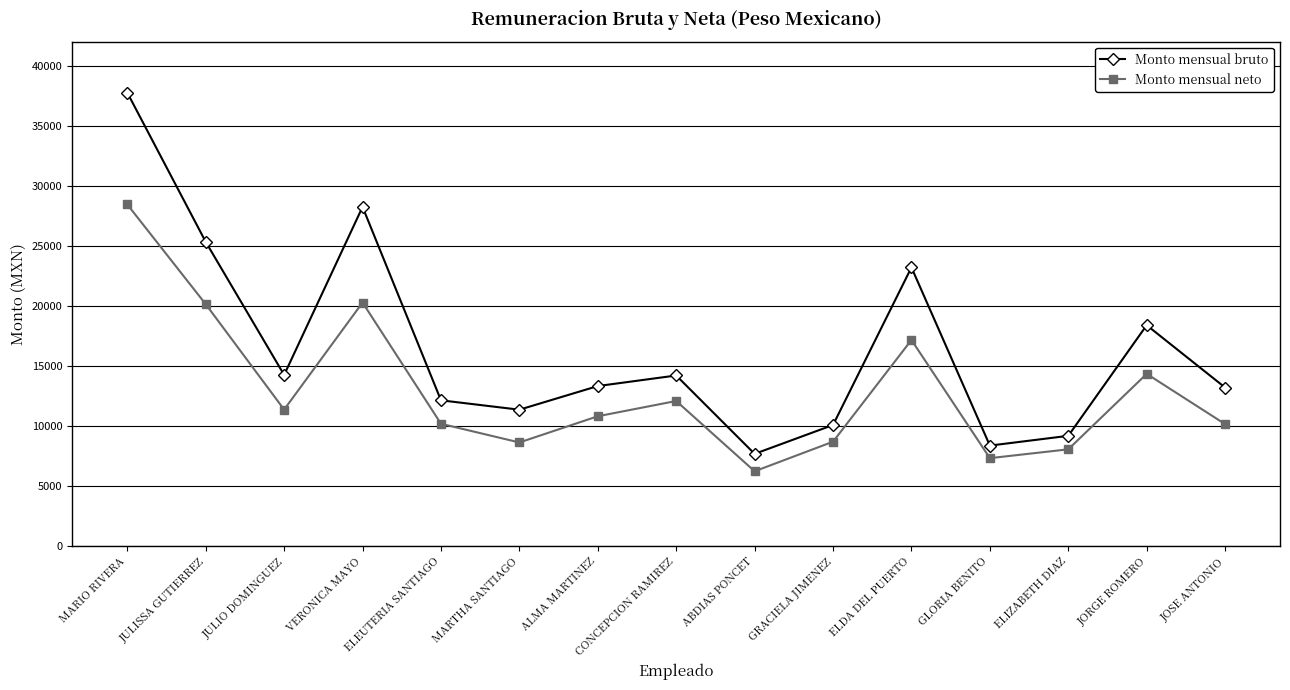

At which label does Monto mensual bruto first exceed 13312?

MARIO RIVERA